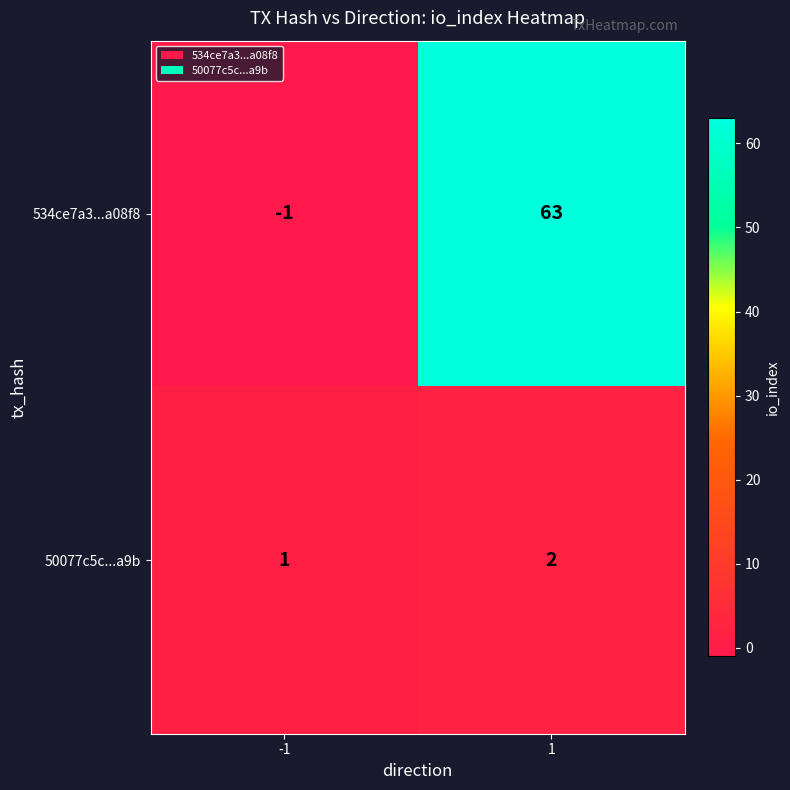

Count the number of data series in this chart.

2